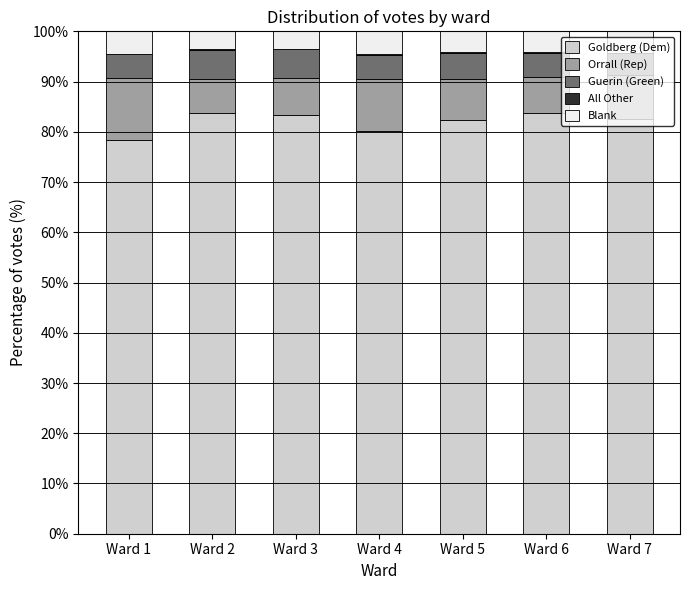

Are the bars horizontal?

No